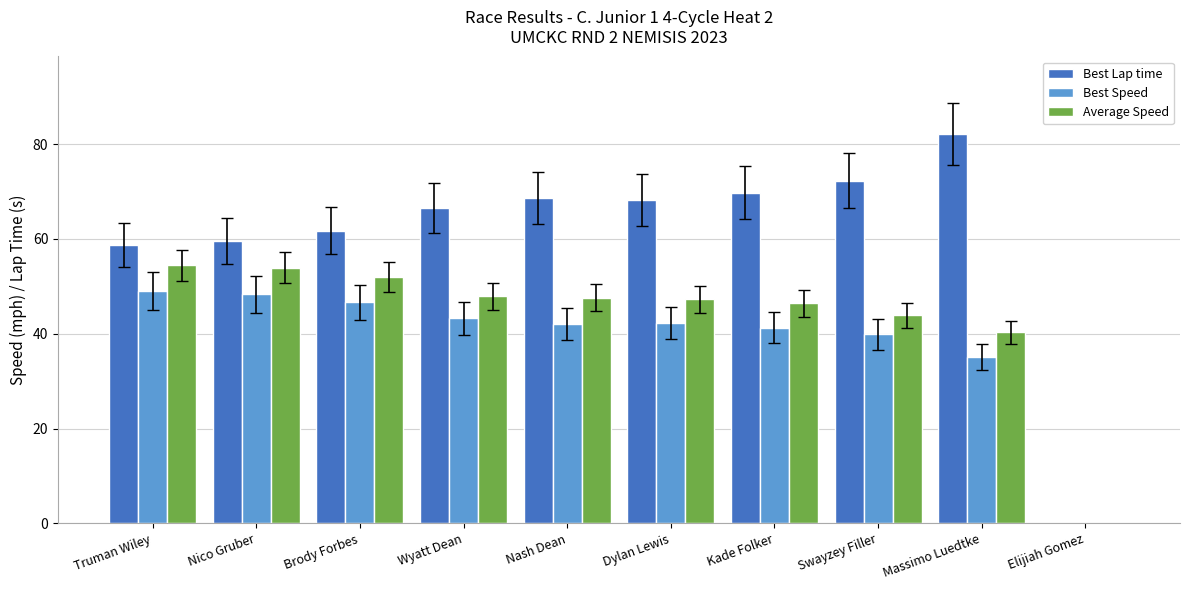

What is the approximate value of Average Speed at Nico Gruber?

53.9